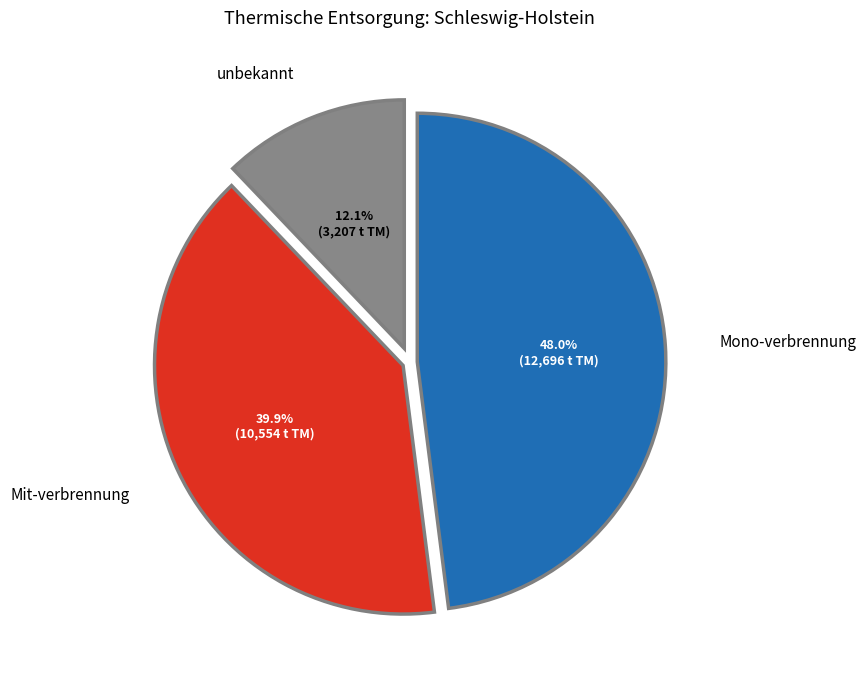

True or false: Mit-verbrennung accounts for 40% of the total.

True